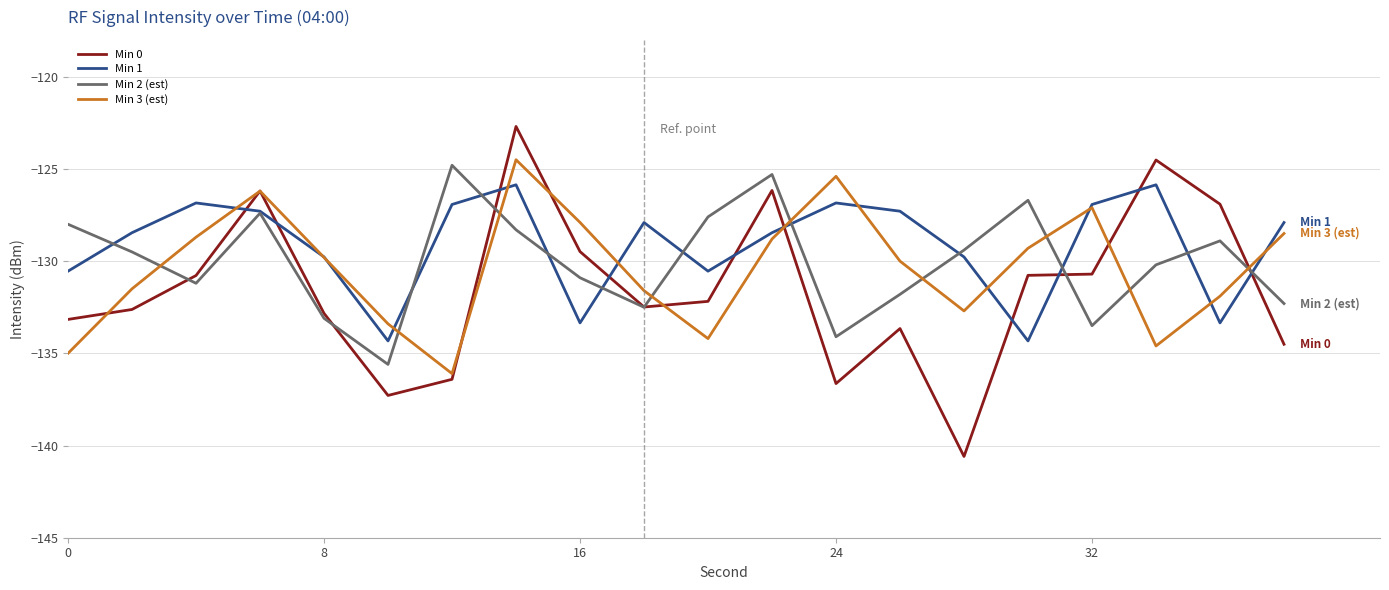

Which series ends up on top after the final intersection of Min 2 (est) and Min 3 (est)?

Min 3 (est)